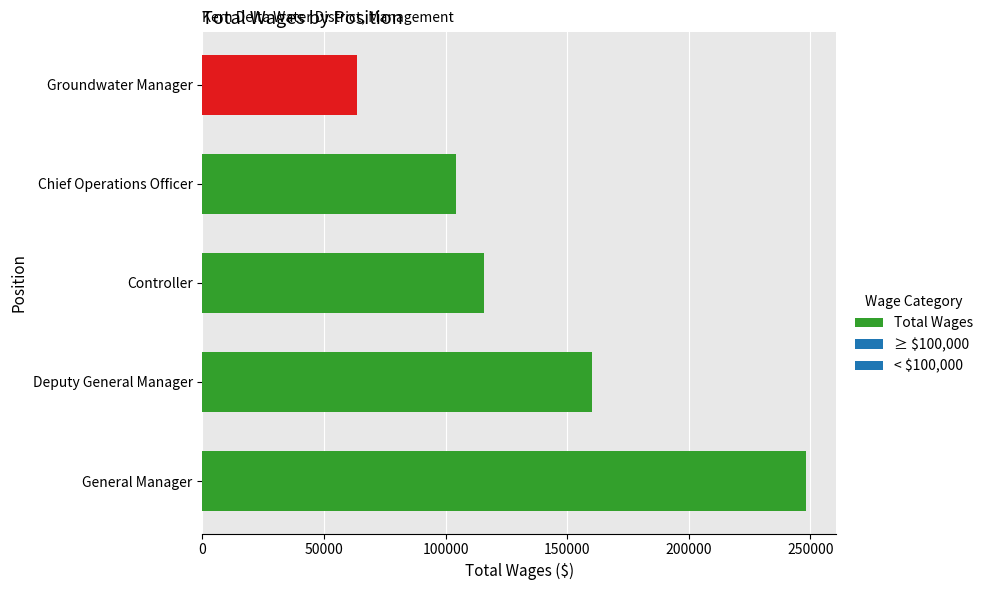

How many values are below 115733?

2